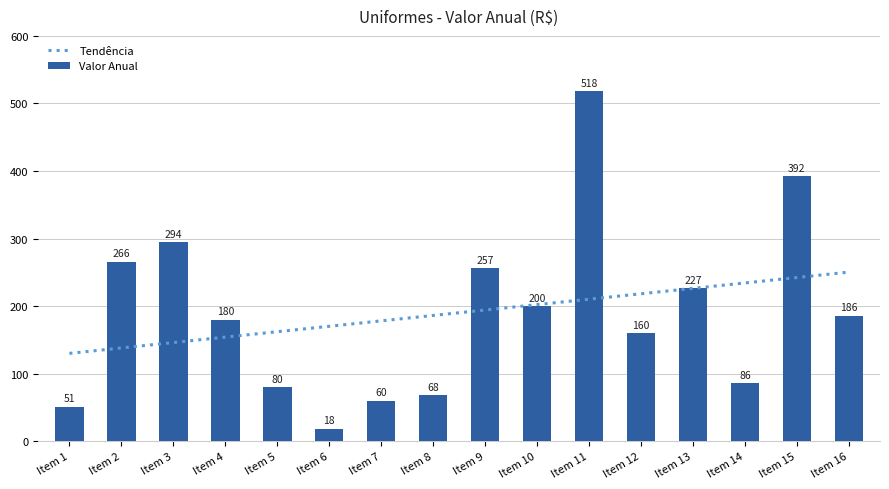

Which series has the largest total across all categories?

Tendência